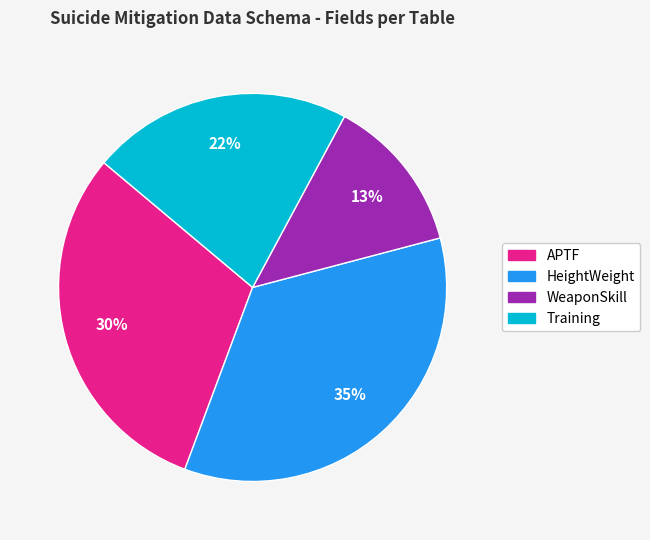

Approximately how many times larger is the value at Training compared to APTF?

0.7